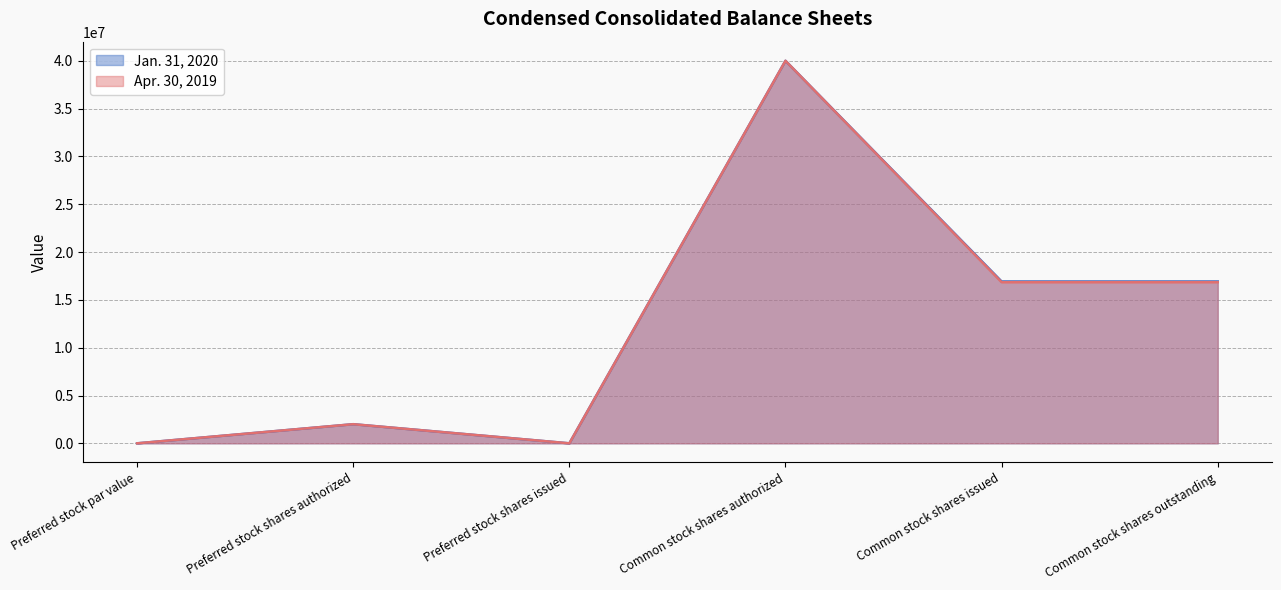

The Jan. 31, 2020 series shows 11292838 at Common stock shares issued. True or false?

False